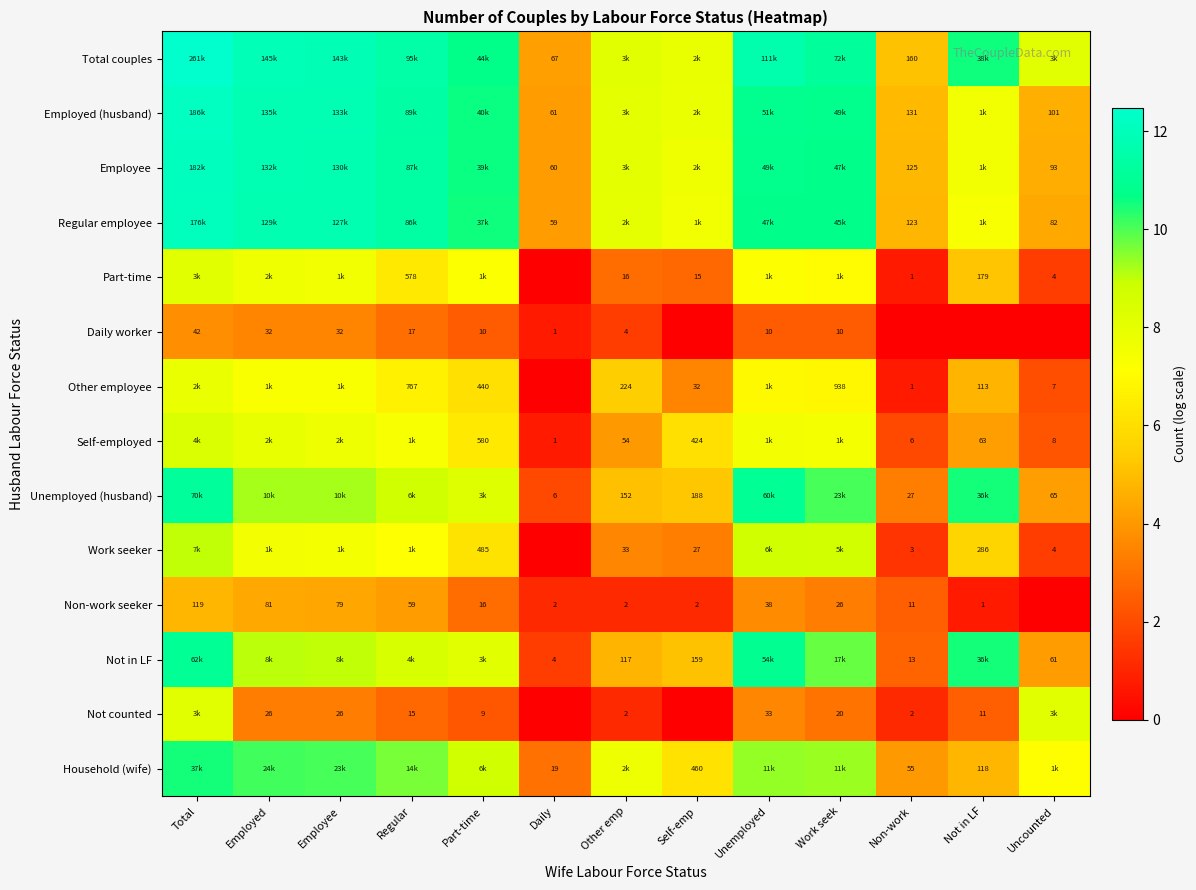

The Non-work seeker series shows 4.8 at Total. True or false?

True